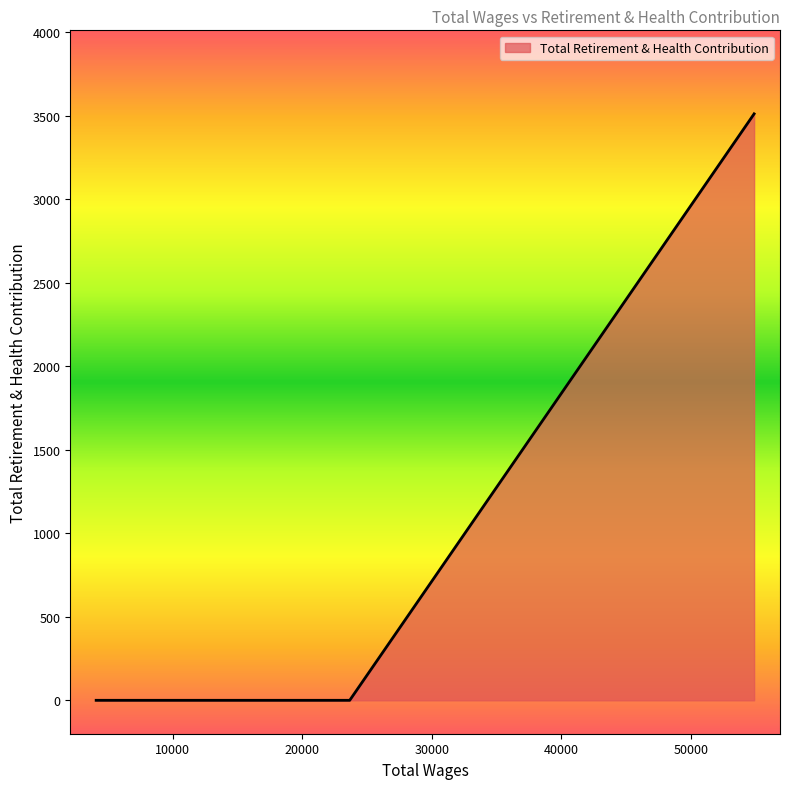

What is the greatest value displayed?

3510.7